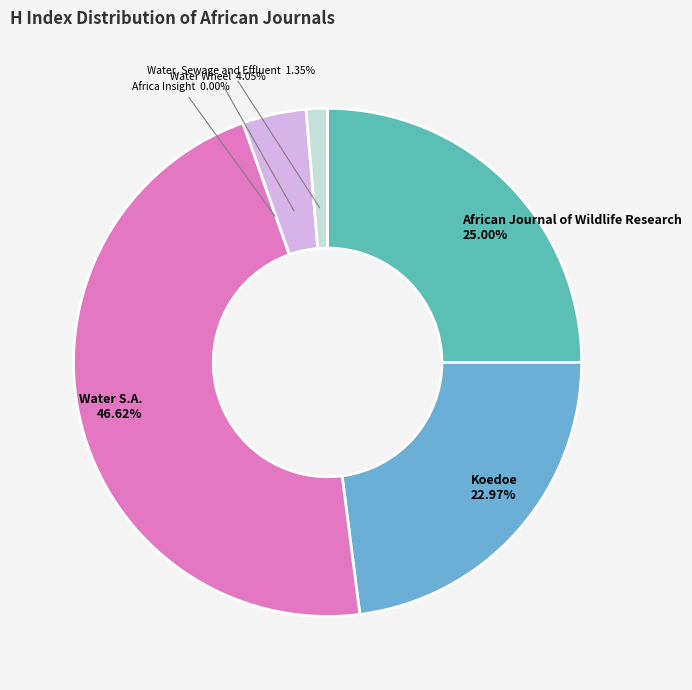

To the nearest percent, what is the combined percentage of Water S.A. and Koedoe?

70%